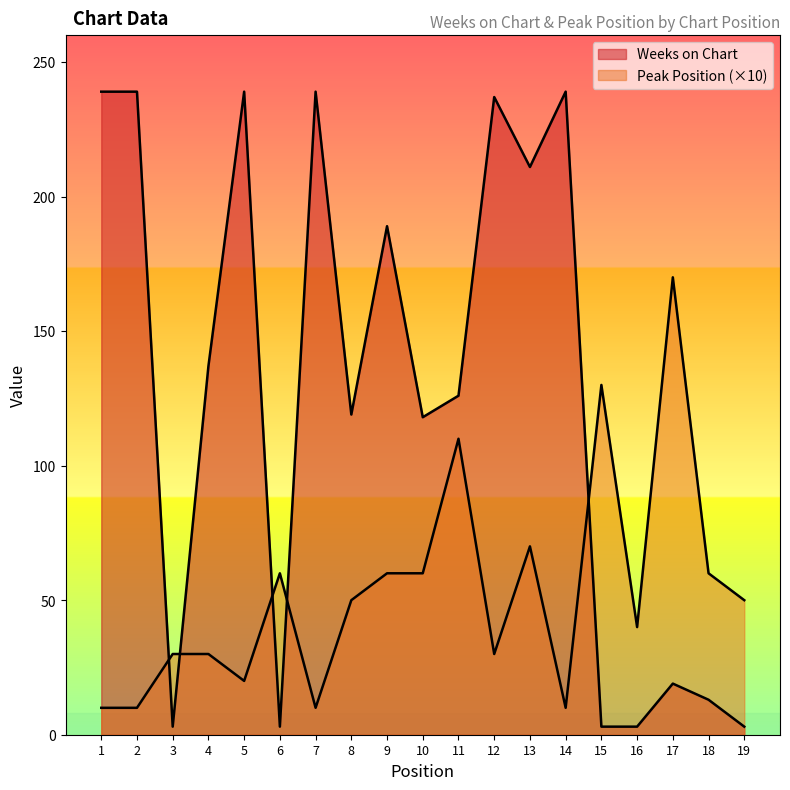

Between 1 and 11, which series saw the biggest shift?

Weeks on Chart